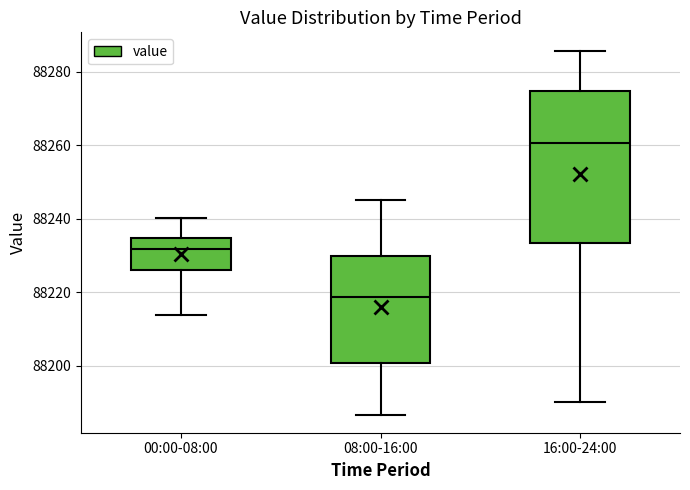

Which box has the highest median line?

16:00-24:00